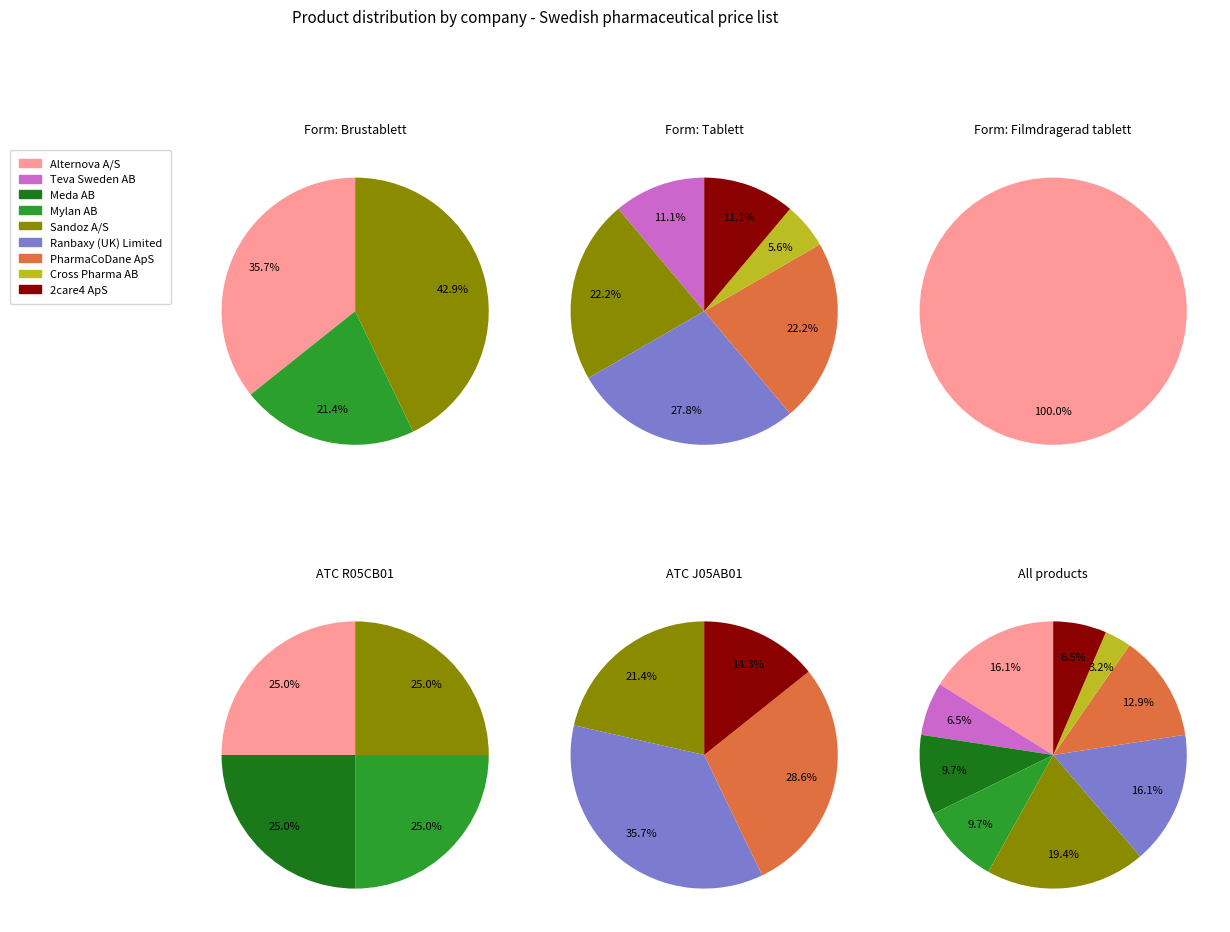

Rank the categories by value from lowest to highest.

Cross Pharma AB, Teva Sweden AB, 2care4 ApS, Meda AB, Mylan AB, PharmaCoDane ApS, Alternova A/S, Ranbaxy (UK) Limited, Sandoz A/S